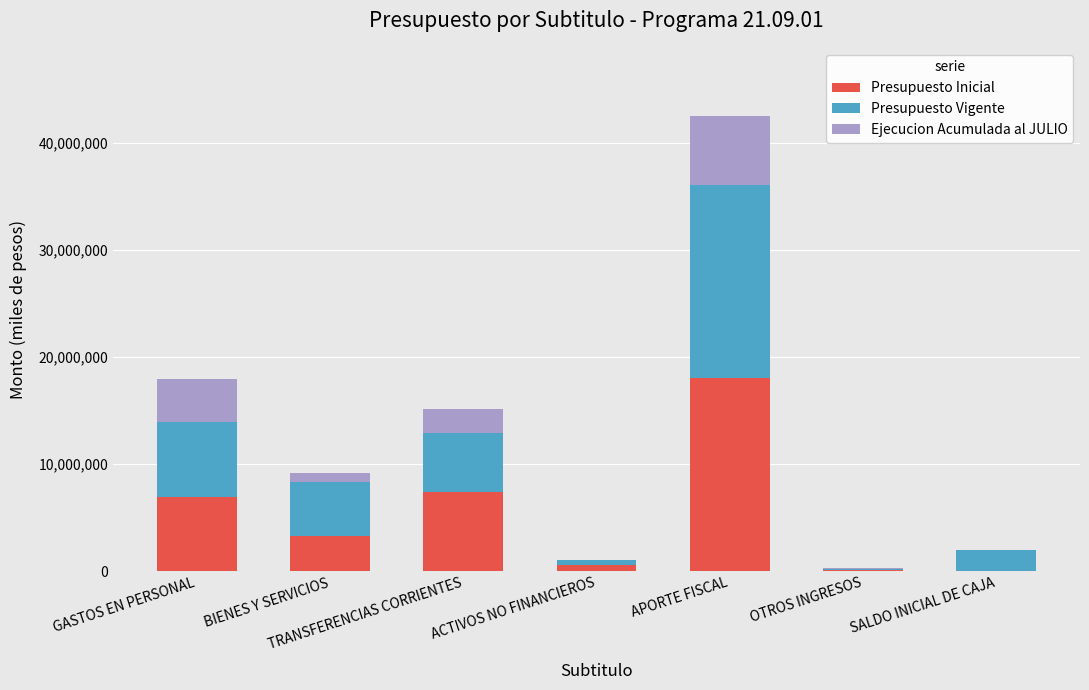

What is the maximum value for Presupuesto Inicial?

18018201